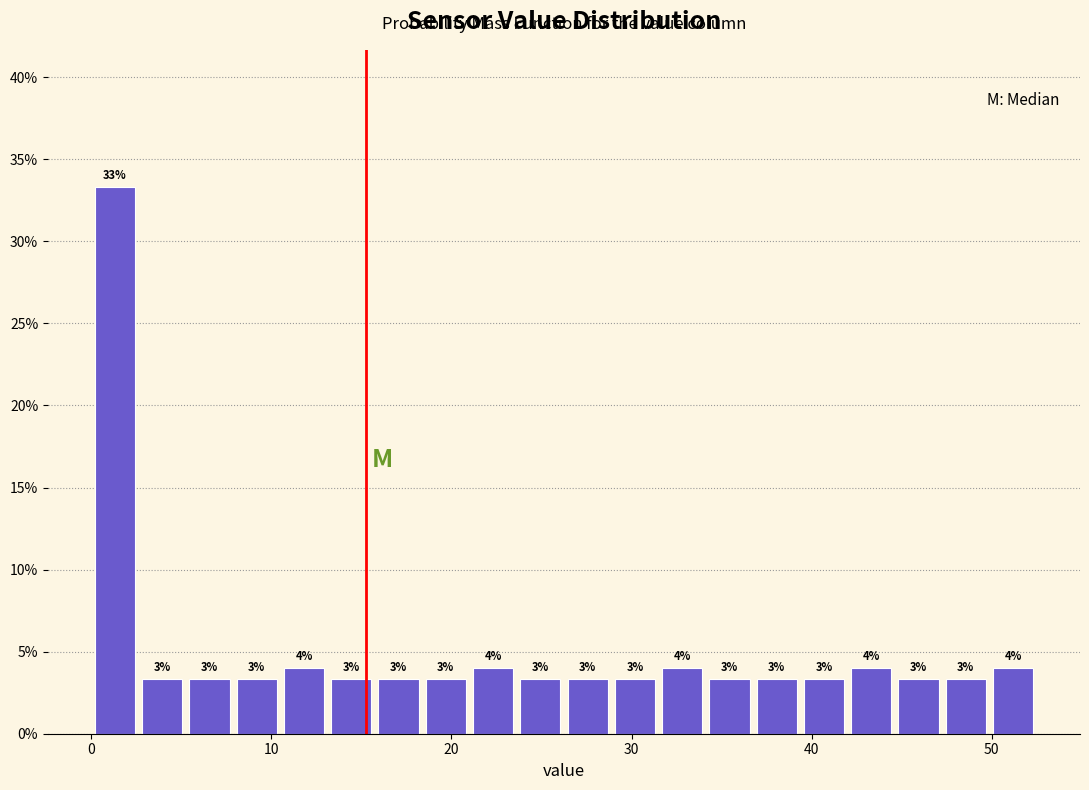

Around what value on the x-axis is the tallest bar? Give the approximate position of its centre, as read against the axis.

1